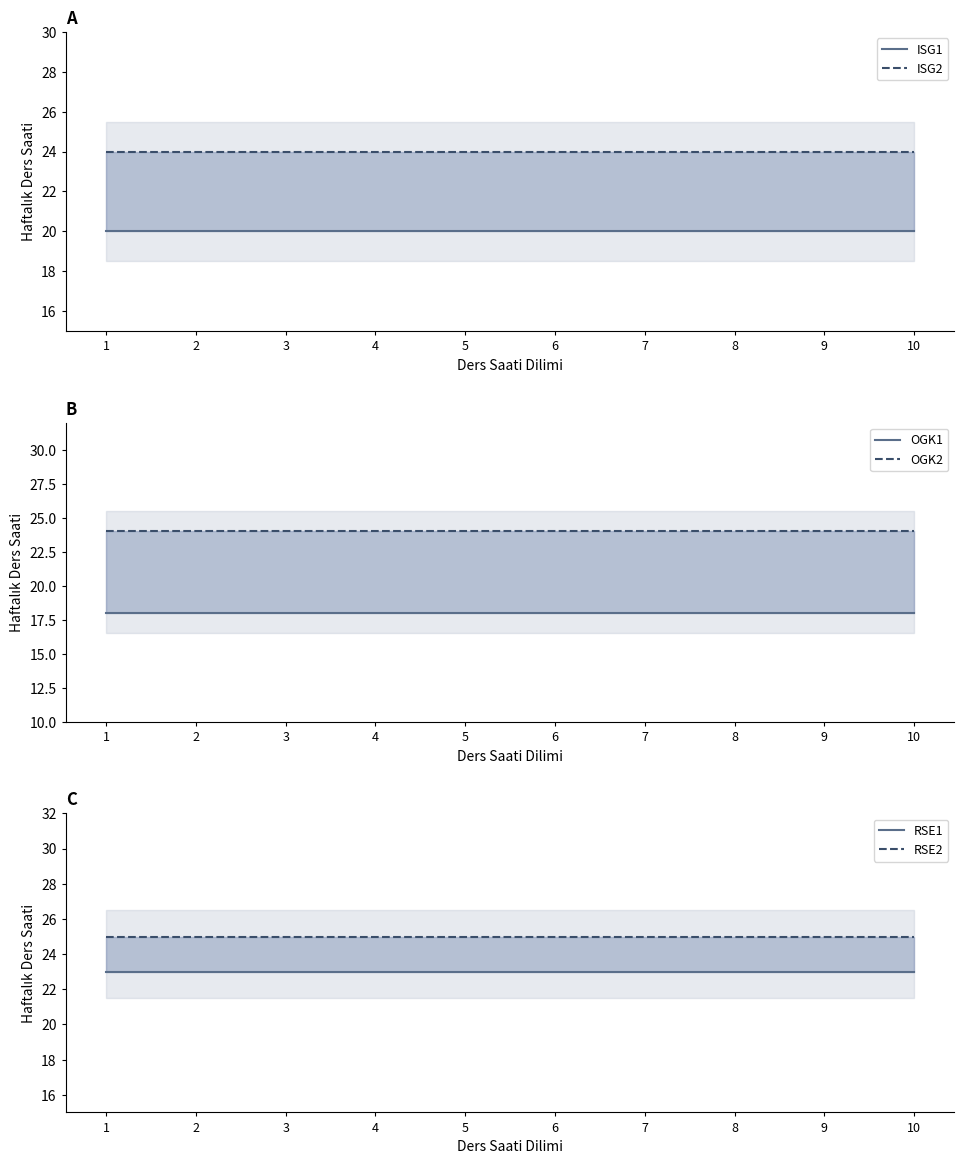

The RSE1 series shows 23 at 8. True or false?

True